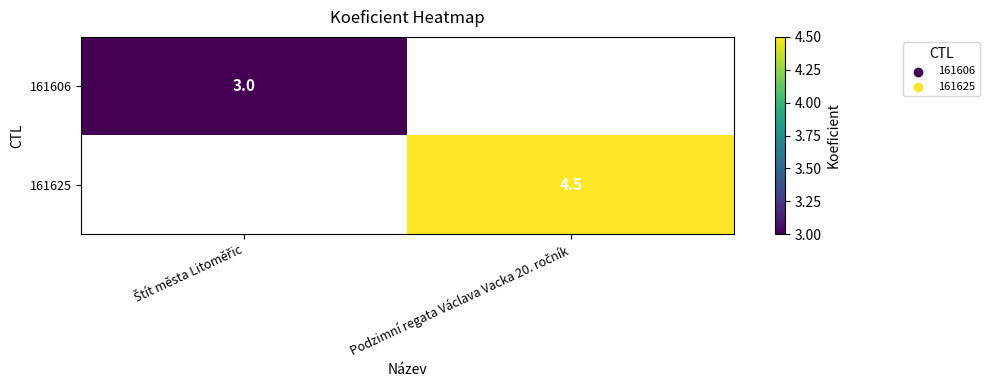

The value of 161606 at Štít města Litoměřic is 3.0. True or false?

True